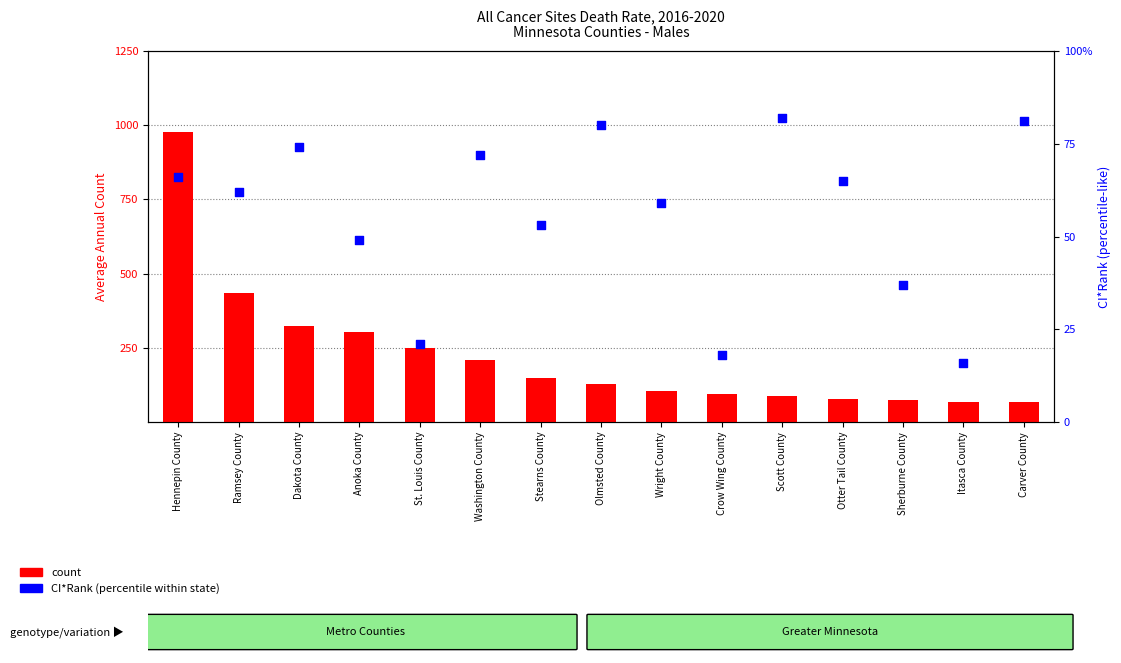

What are all the series names shown in the legend?

count, CI*Rank